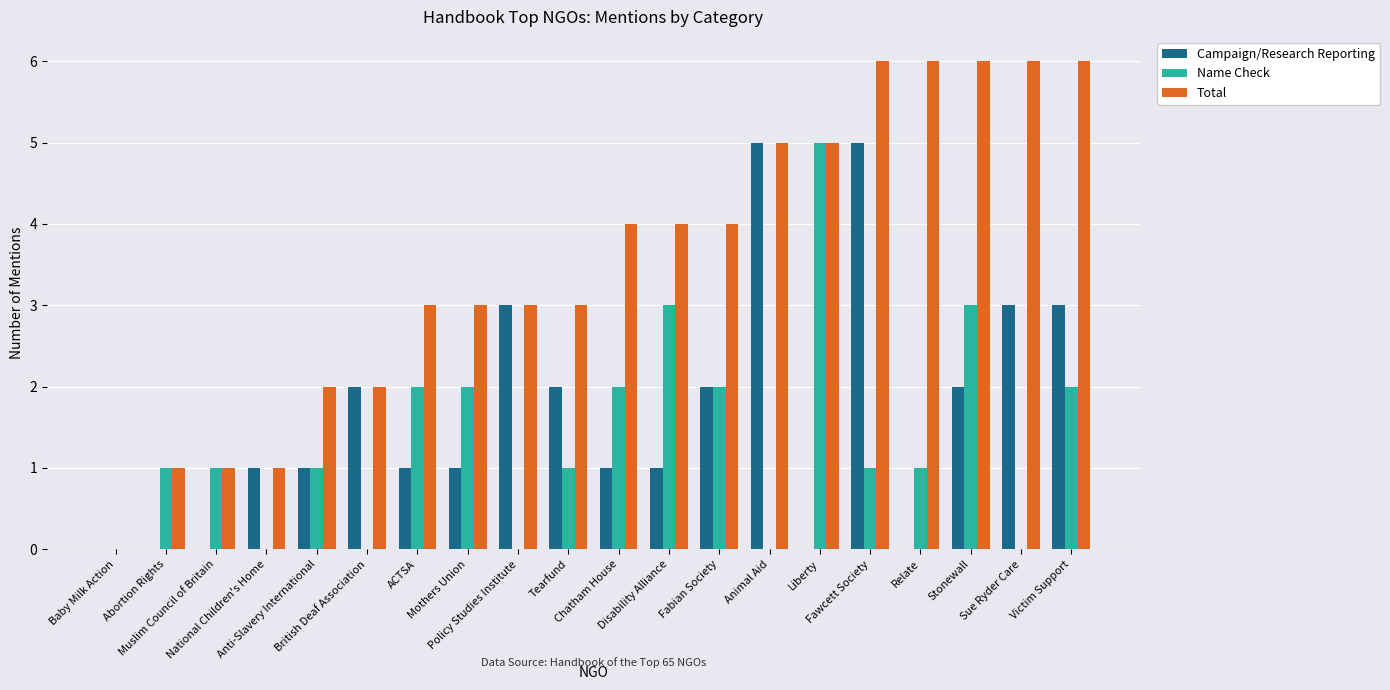

Reading left to right, list all the values displayed in this chart.

Campaign/Research Reporting: 0	0	0	1	1	2	1	1	3	2	1	1	2	5	0	5	0	2	3	3
Name Check: 0	1	1	0	1	0	2	2	0	1	2	3	2	0	5	1	1	3	0	2
Total: 0	1	1	1	2	2	3	3	3	3	4	4	4	5	5	6	6	6	6	6